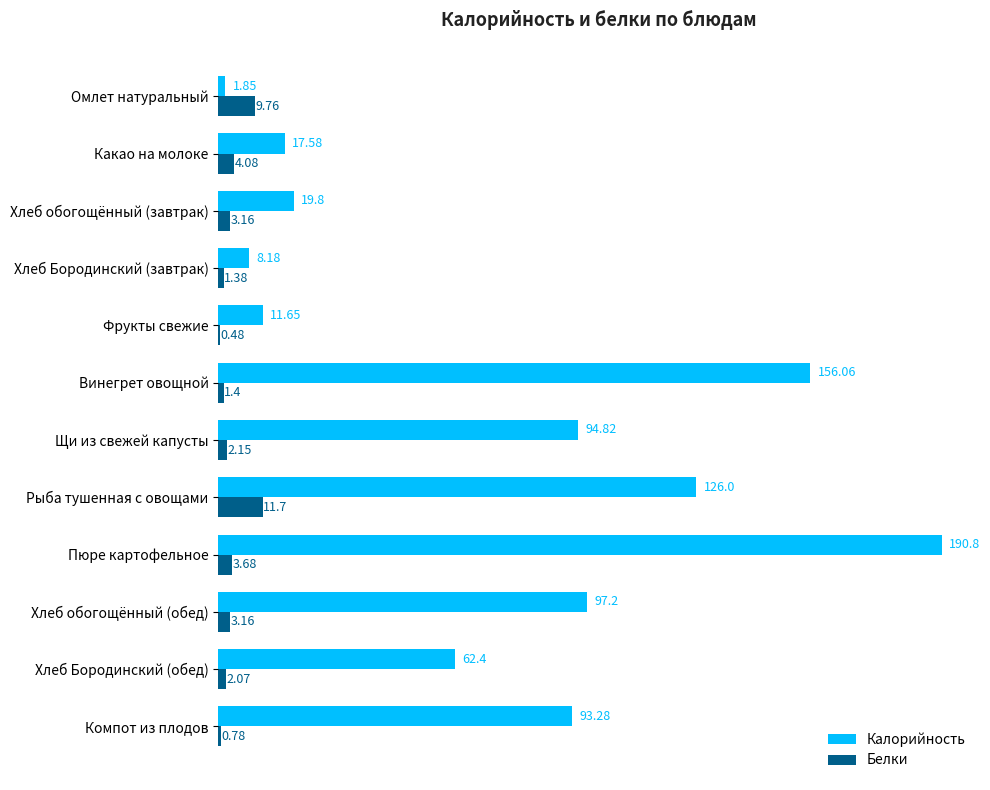

Between Рыба тушенная с овощами and Хлеб обогощённый (обед), which series saw the biggest shift?

Калорийность